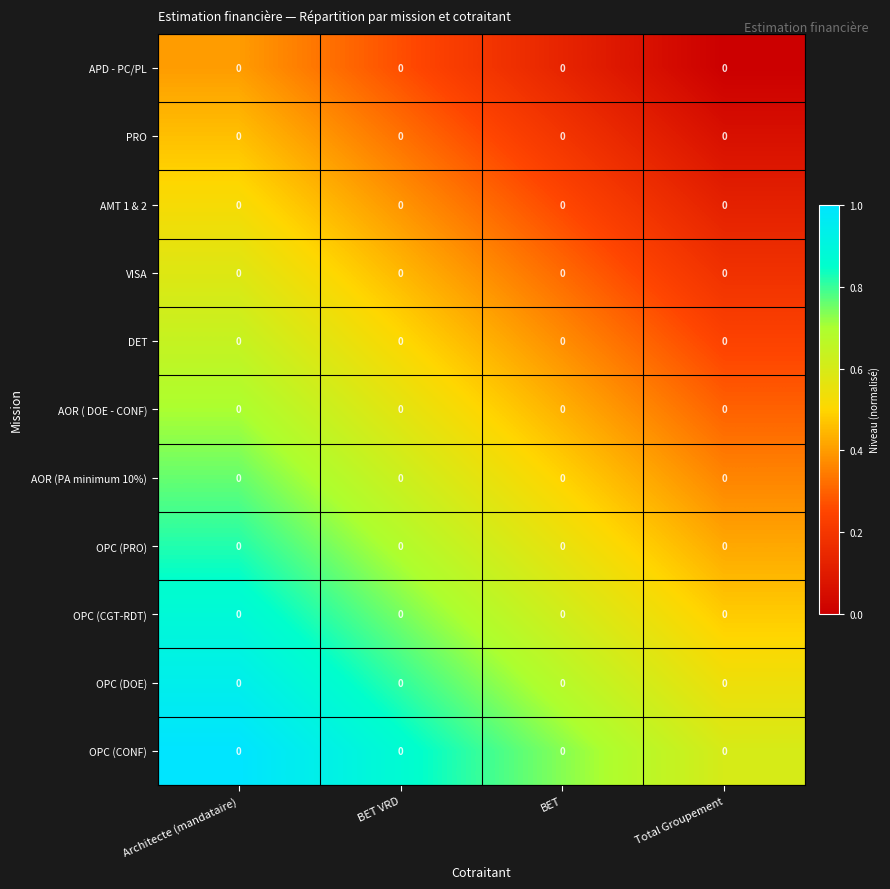

List the series in order of their peak value, lowest first.

APD - PC/PL, PRO, AMT 1 & 2, VISA, DET, AOR ( DOE - CONF), AOR (PA minimum 10%), OPC (PRO), OPC (CGT-RDT), OPC (DOE), OPC (CONF)